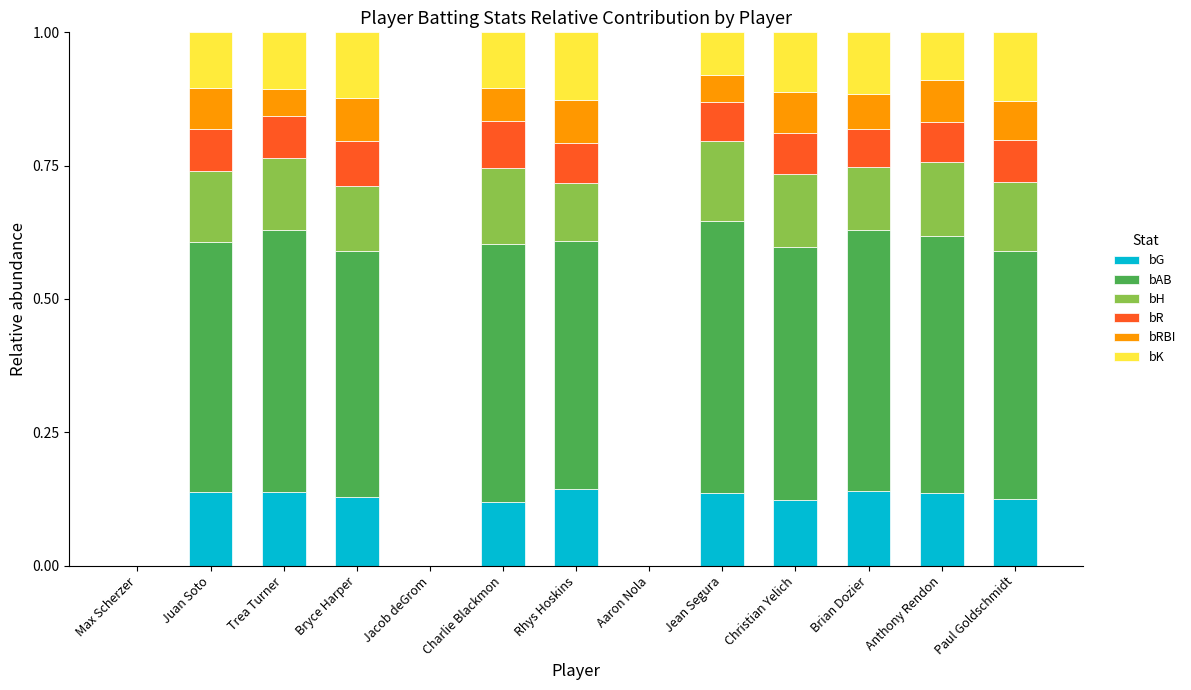

What is the sum of the bG values at Paul Goldschmidt and Trea Turner?

0.3